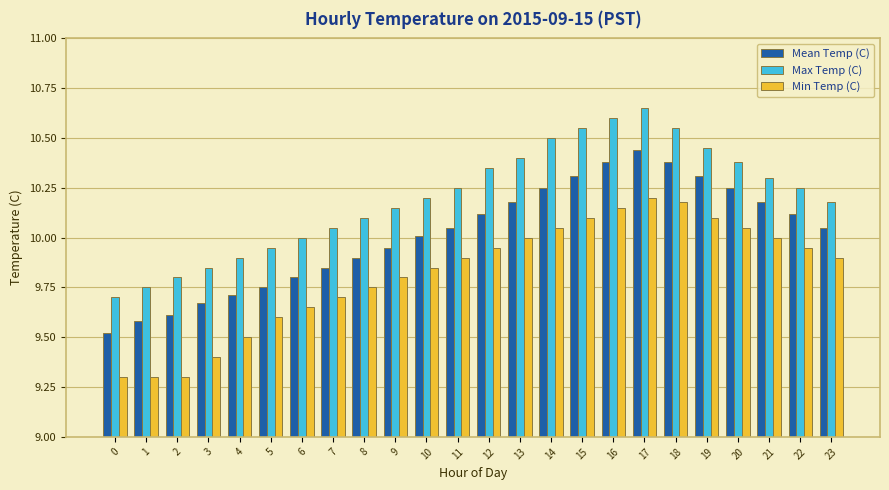

The value of Min Temp (C) at 8 is 9.8. True or false?

True